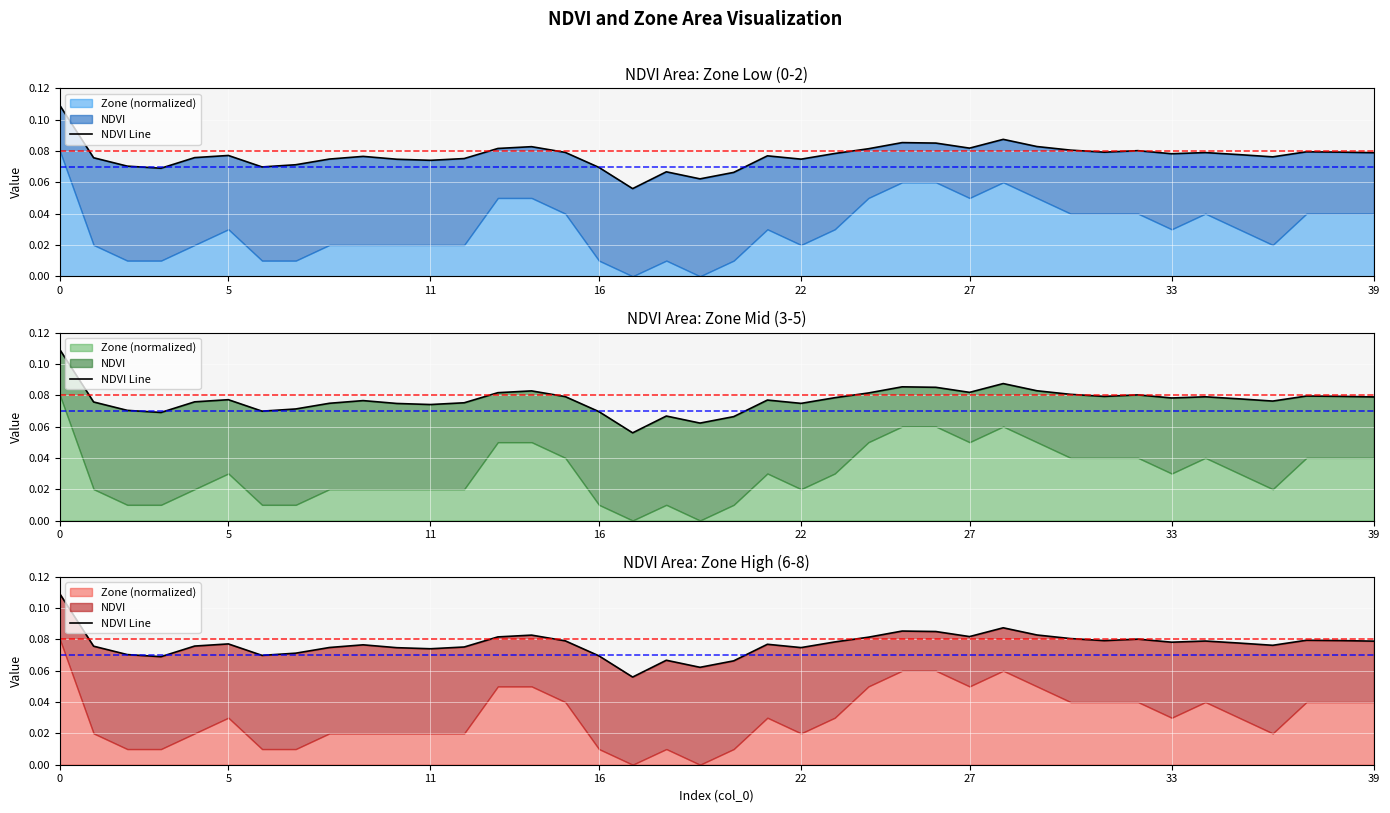

How many interior local peaks (higher than both neighbors) does the data have?

10